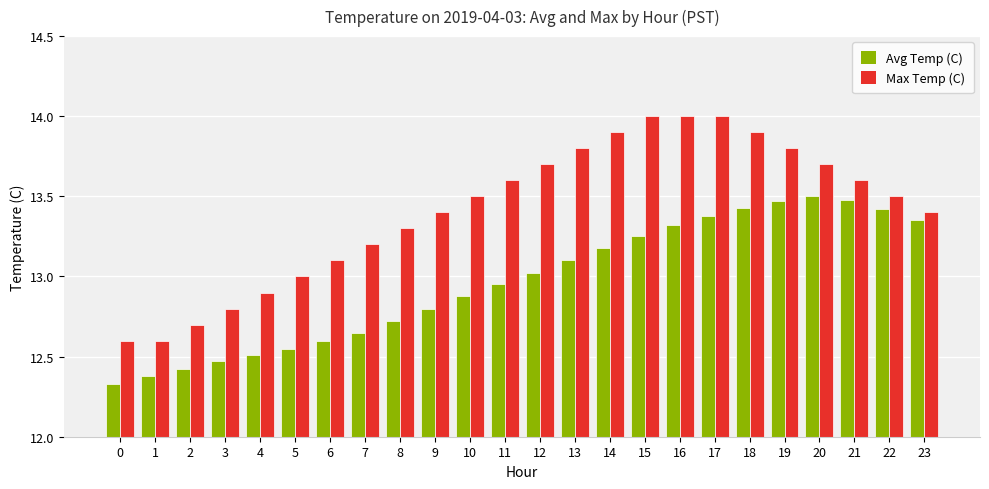

True or false: Avg Temp (C) has a value of 13.3 at 16.

True